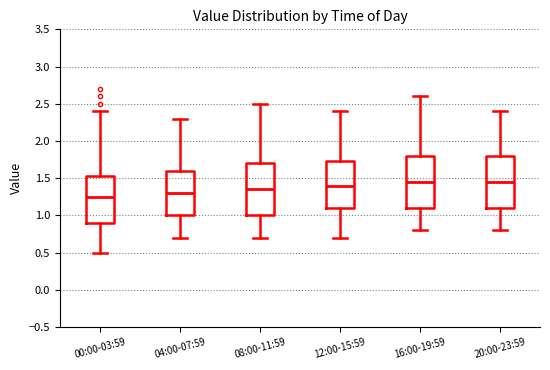

Reading left to right, read every box against the y-axis: the position of its median line, the range the box covers, and the ends of its whiskers. The values are not printed on the chart, so give them approximately, as read against the axis.

00:00-03:59: median 1.25, box 0.90 to 1.55, whiskers 0.50 to 2.40
04:00-07:59: median 1.30, box 1.00 to 1.60, whiskers 0.70 to 2.30
08:00-11:59: median 1.35, box 1.00 to 1.70, whiskers 0.70 to 2.50
12:00-15:59: median 1.40, box 1.10 to 1.75, whiskers 0.70 to 2.40
16:00-19:59: median 1.45, box 1.10 to 1.80, whiskers 0.80 to 2.60
20:00-23:59: median 1.45, box 1.10 to 1.80, whiskers 0.80 to 2.40